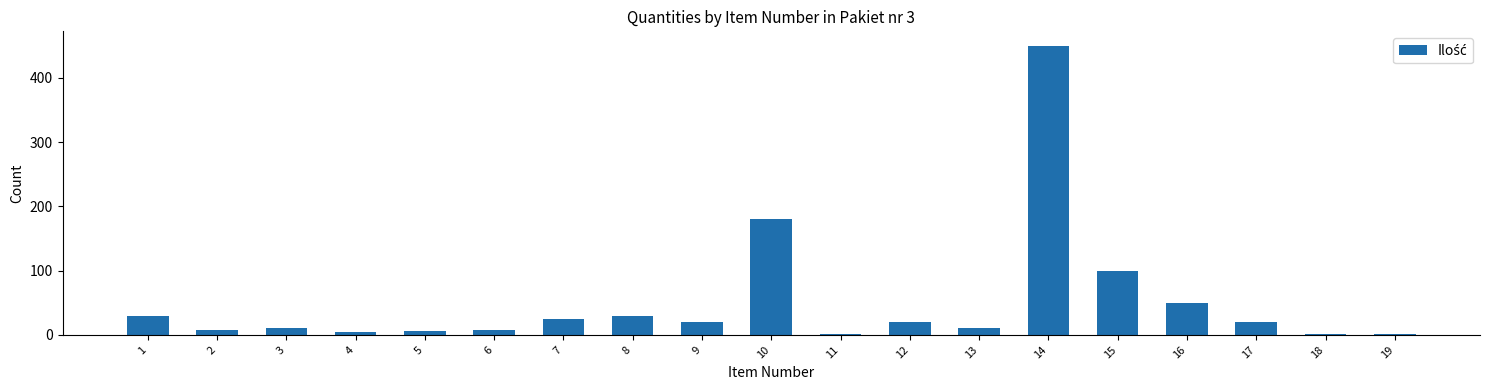

What is the change in value from 1 to 10?

+150